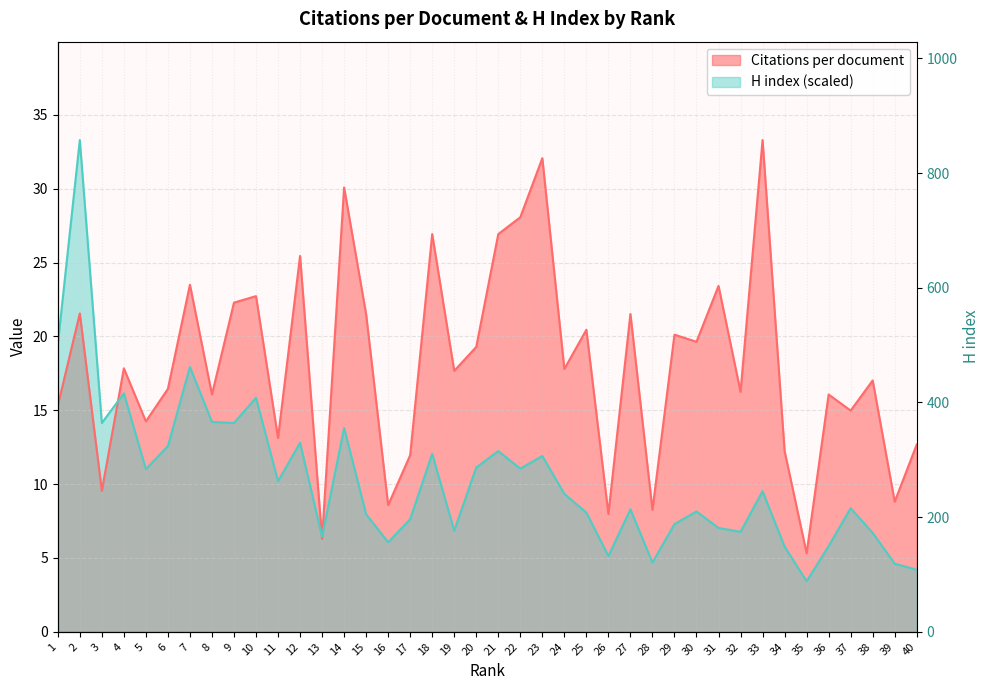

How many series are shown in this chart?

2